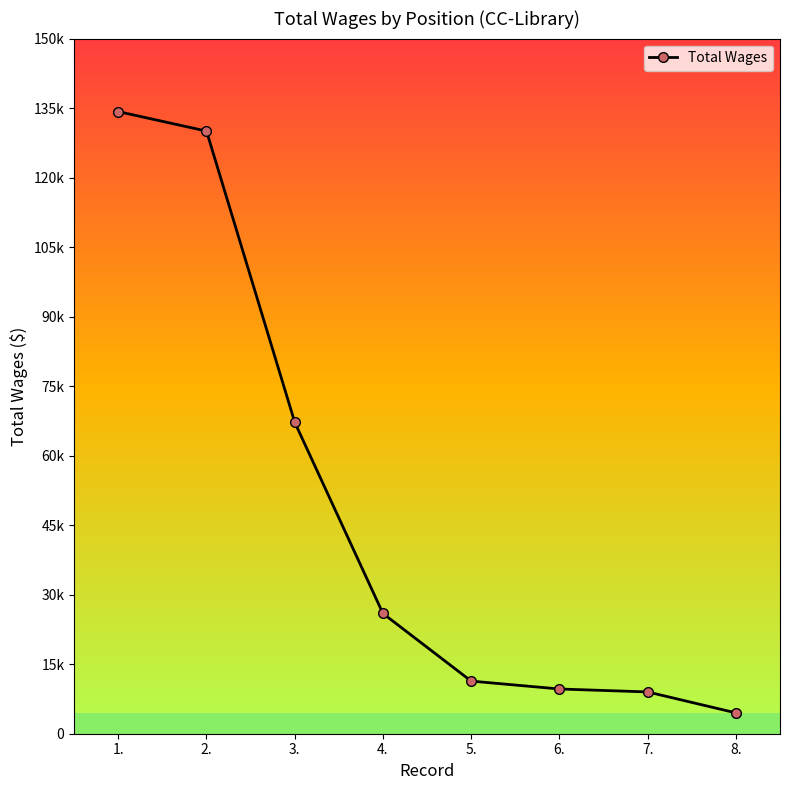

The value at 7. is 9017. True or false?

True